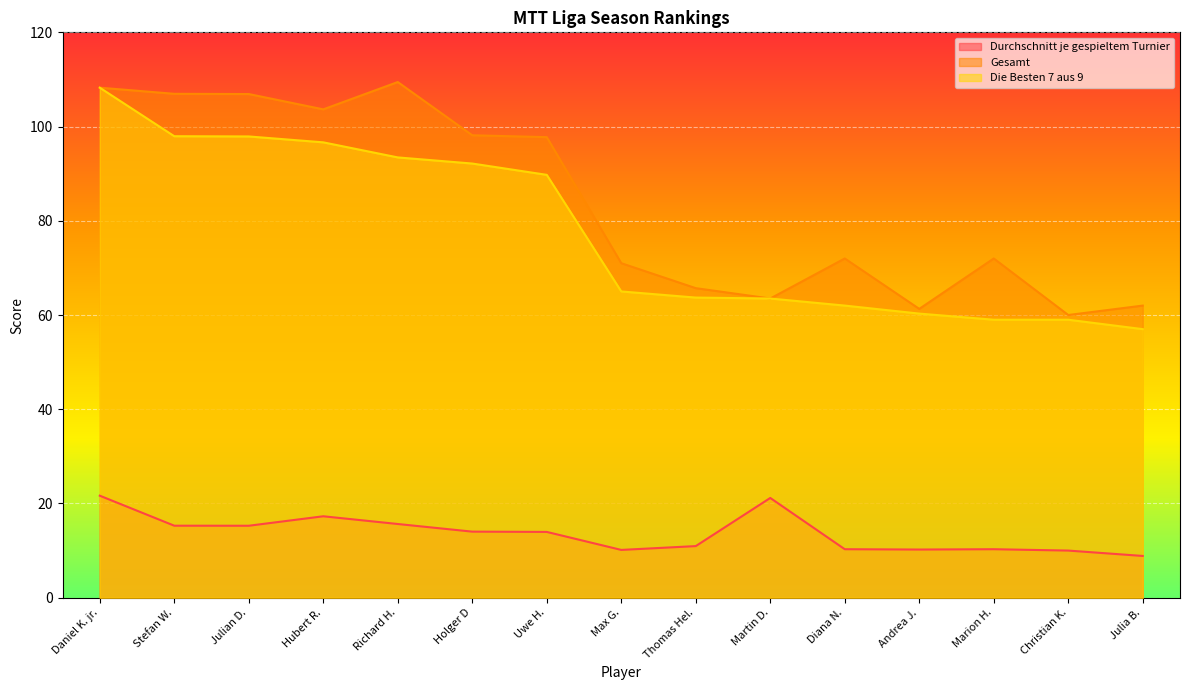

Between Martin D. and Hubert R., which is larger?

Martin D.